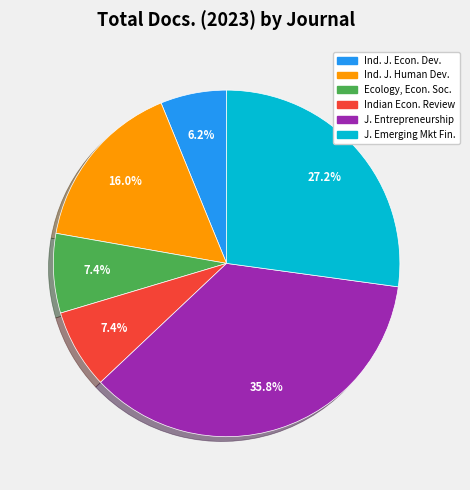

Does any single category account for the majority?

No